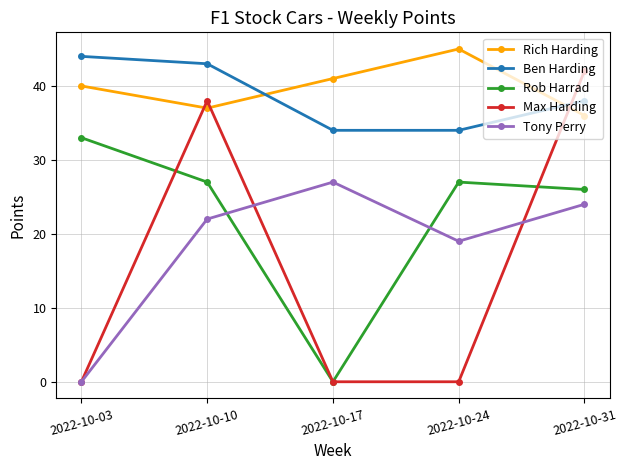

Reading right to left, what are all the values shown in this chart?

Rich Harding: 36	45	41	37	40
Ben Harding: 38	34	34	43	44
Rob Harrad: 26	27	0	27	33
Max Harding: 42	0	0	38	0
Tony Perry: 24	19	27	22	0